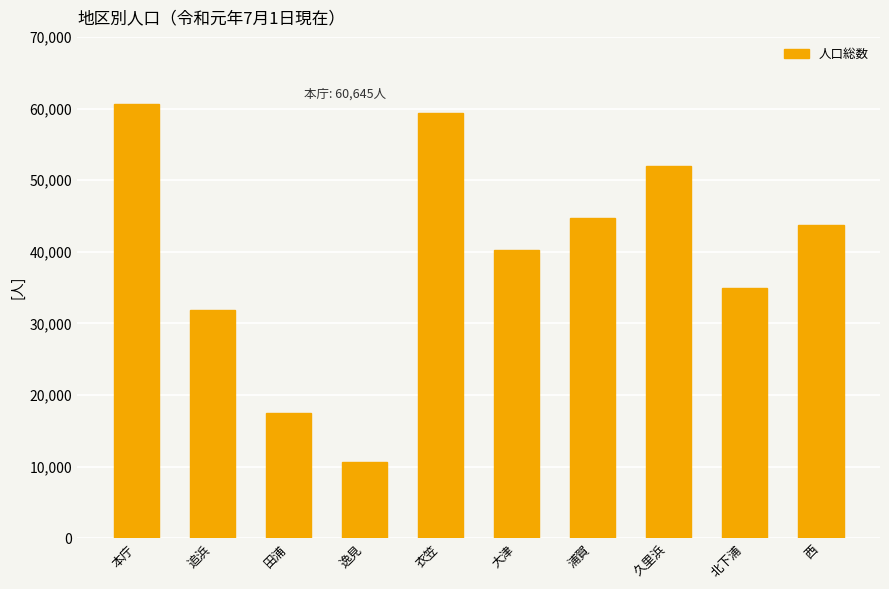

How many data points does each series have?

10